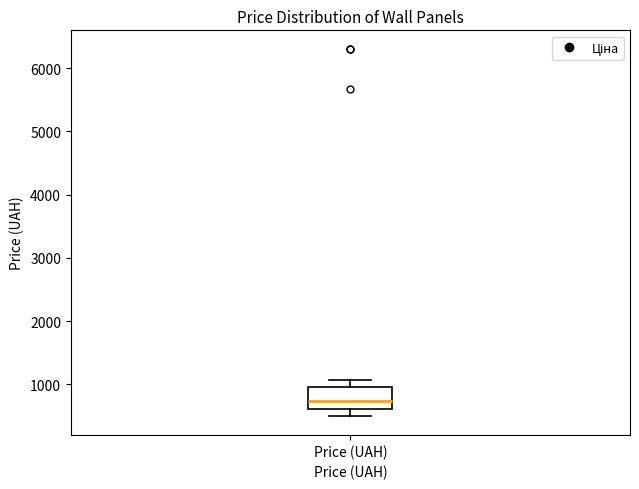

Transcribe this box plot: give where the median line is, the range the box spans, and where the two whiskers end, as read against the y-axis. The values are not printed on the chart, so give them approximately, as read against the axis.

median 700, box 600 to 1000, whiskers 500 to 1100